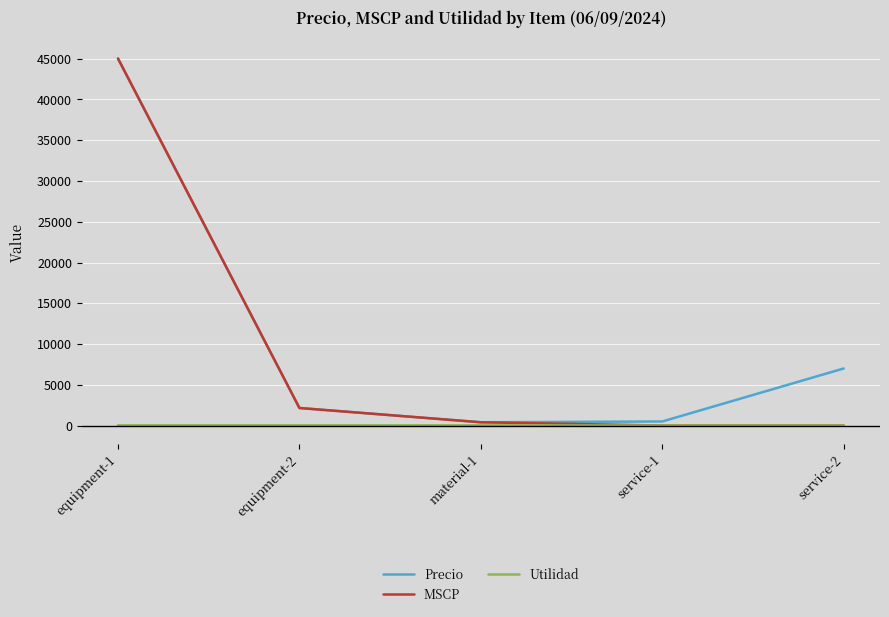

The value of Precio at equipment-1 is 45022.6. True or false?

True